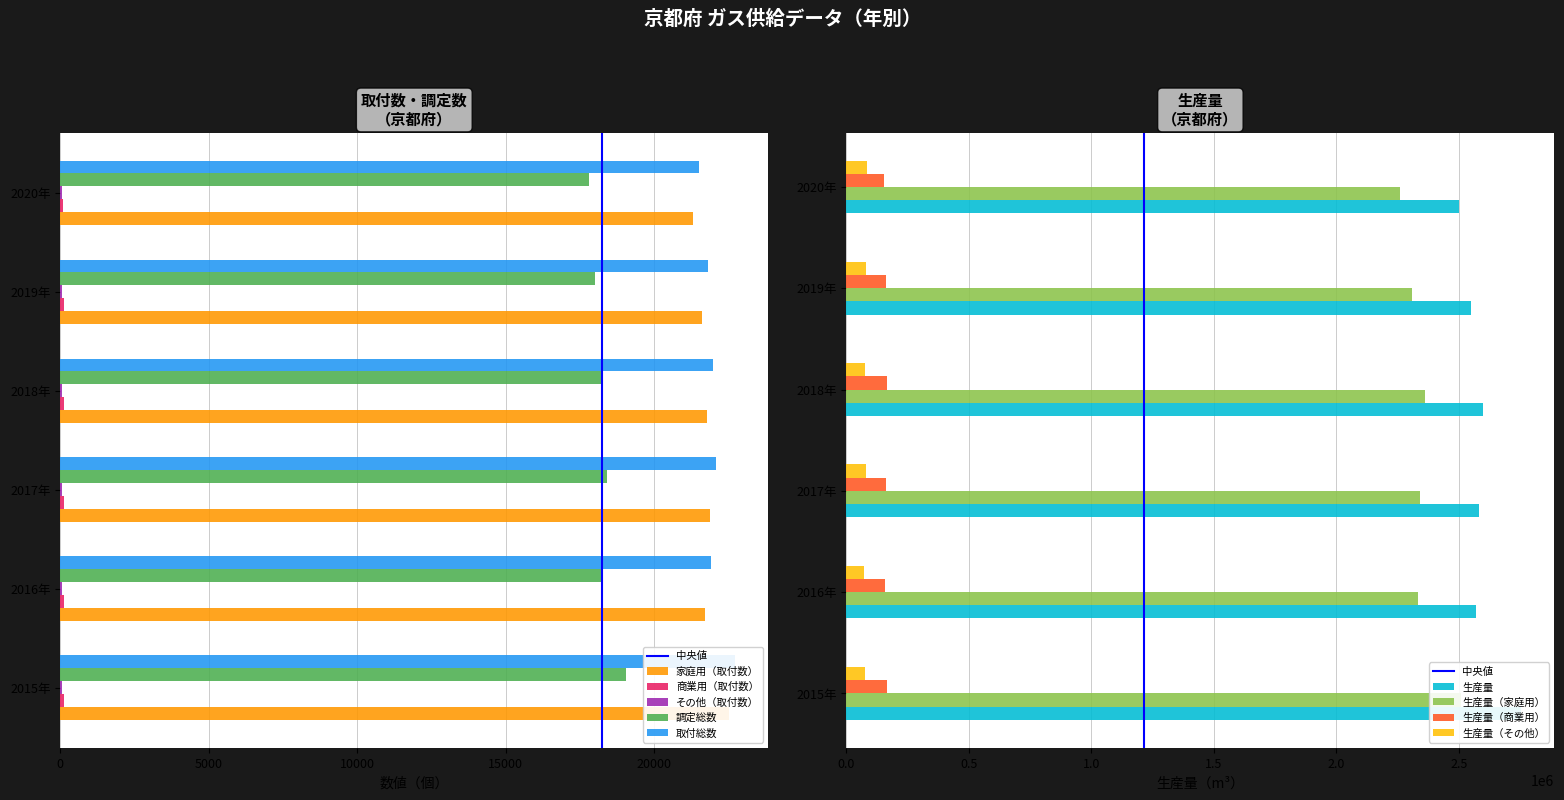

Count the number of data series in this chart.

5